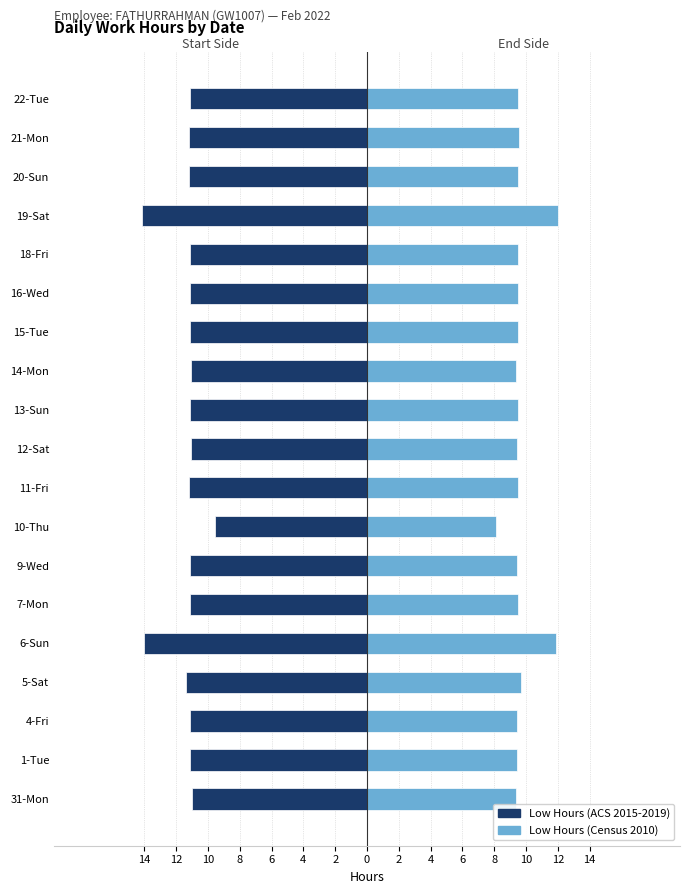

True or false: Low Hours (ACS 2015-2019) has a value of -11.1 at 13-Sun.

True